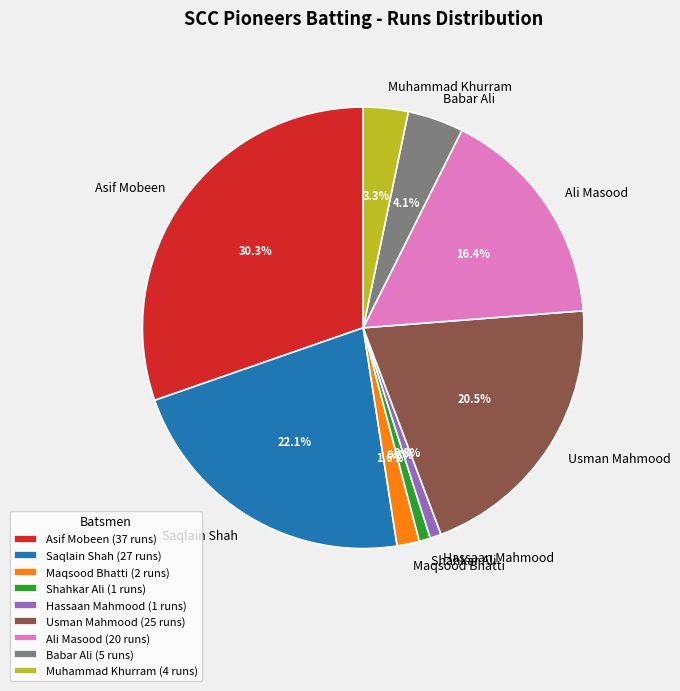

What percentage do Usman Mahmood and Muhammad Khurram together represent?

23.8%